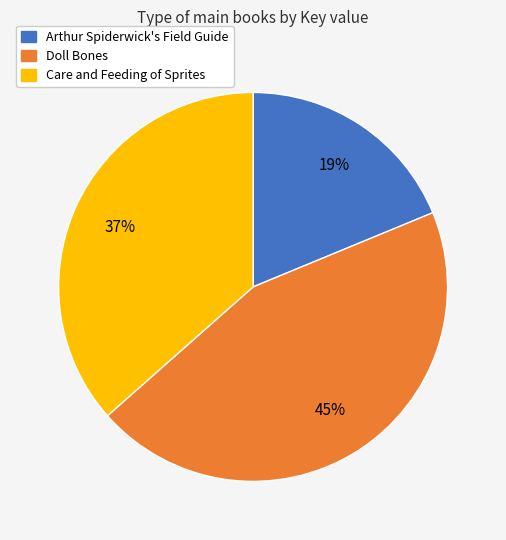

To the nearest percent, what is the difference between the largest and smallest slice percentages?

26%